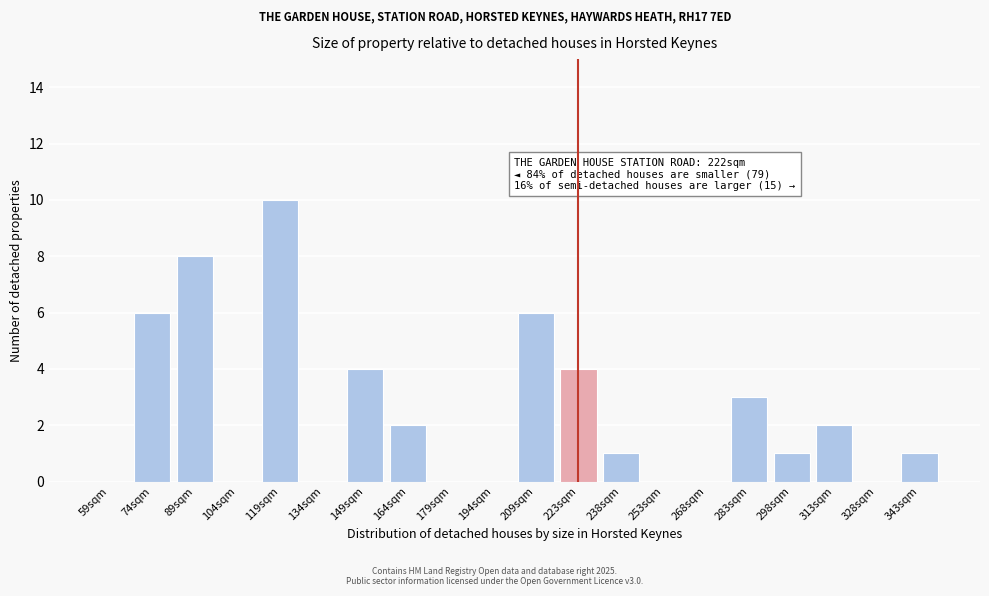

Reading right to left, transcribe all the data shown in this chart.

343sqm=1	328sqm=0	313sqm=2	298sqm=1	283sqm=3	268sqm=0	253sqm=0	238sqm=1	223sqm=4	209sqm=6	194sqm=0	179sqm=0	164sqm=2	149sqm=4	134sqm=0	119sqm=10	104sqm=0	89sqm=8	74sqm=6	59sqm=0